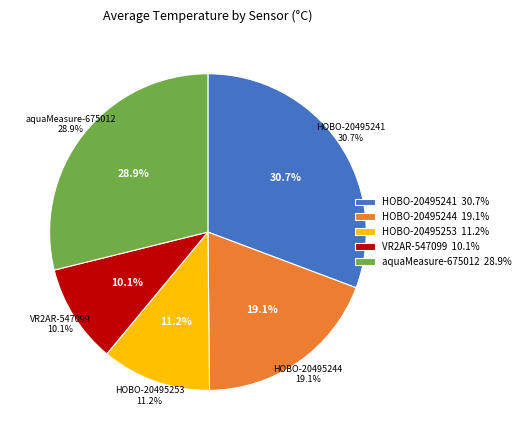

To the nearest percent, what percentage of the pie is HOBO-20495244?

19%